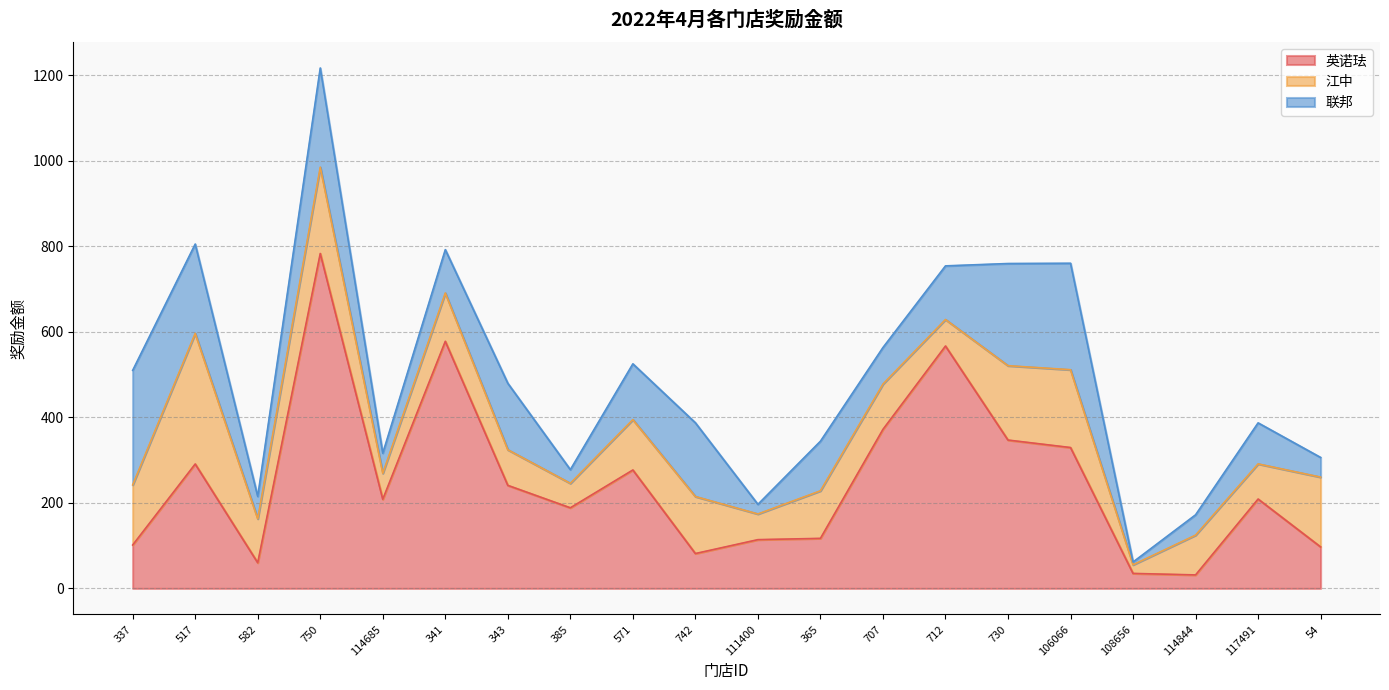

What is the average value of the 英诺珐 series?

251.5